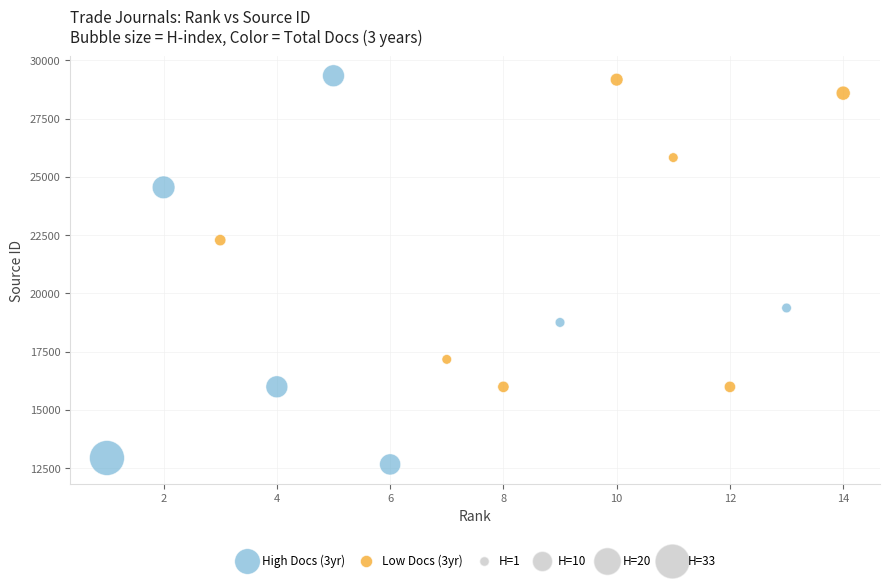

Which series has the widest spread of Y values?

High Docs (3yr)